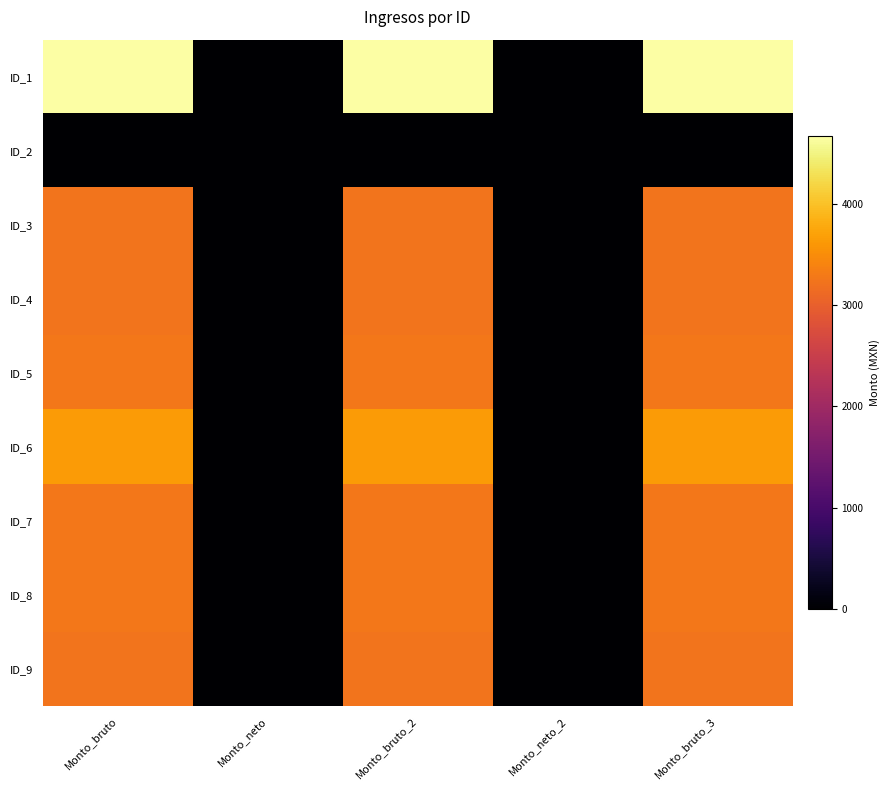

Rank the series at Monto_neto from lowest to highest value.

ID_1, ID_2, ID_3, ID_4, ID_5, ID_6, ID_7, ID_8, ID_9